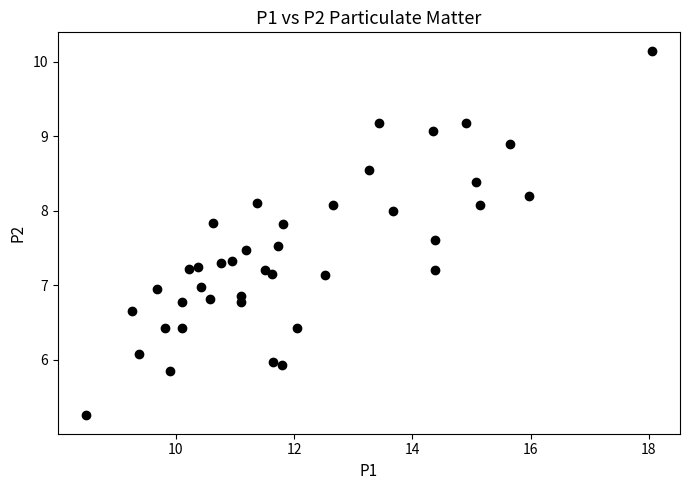

What is the range of Y values (max minus min)?

4.9